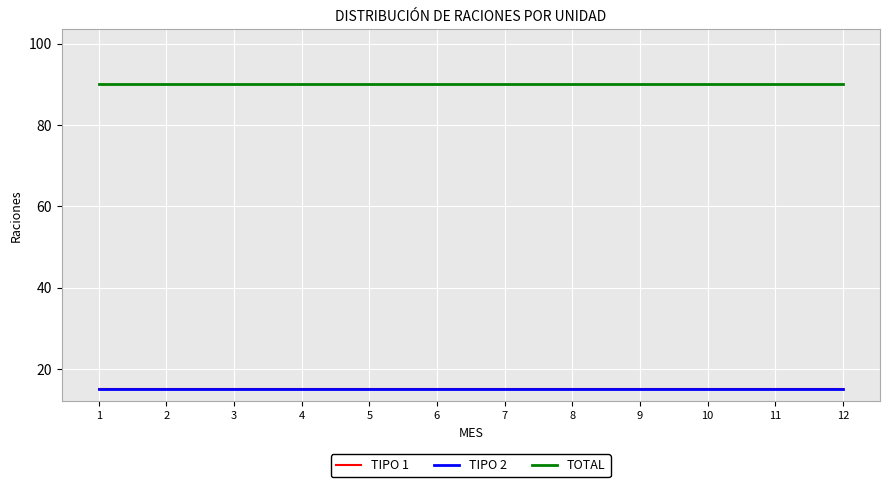

What is the sum of the TIPO 1 values at 5 and 9?

30